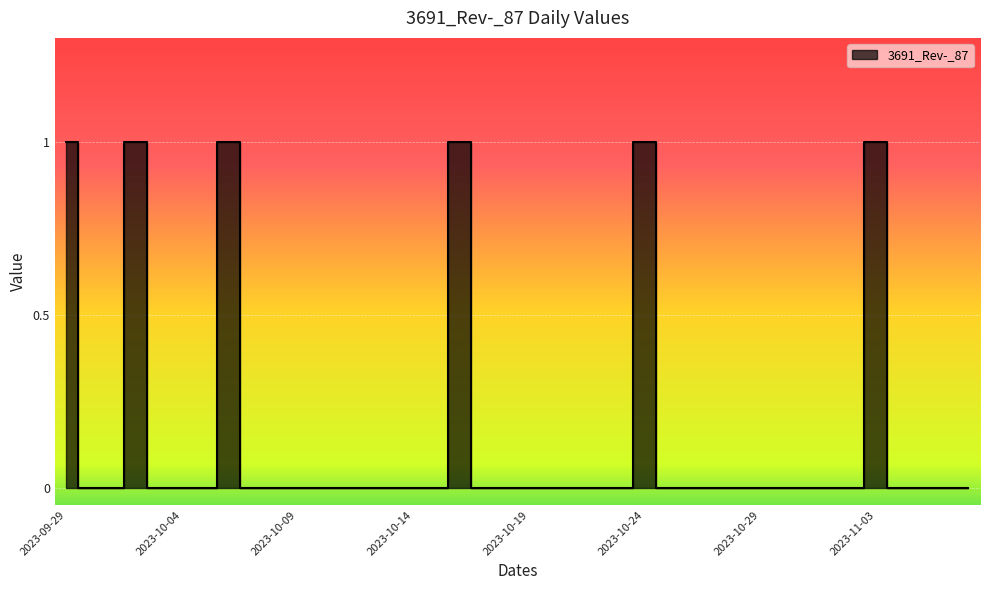

Between 2023-10-25 and 2023-10-21, which is larger?

2023-10-25